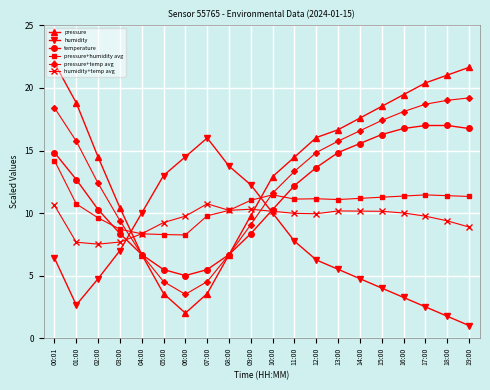

What position from the left is 10:00?

11